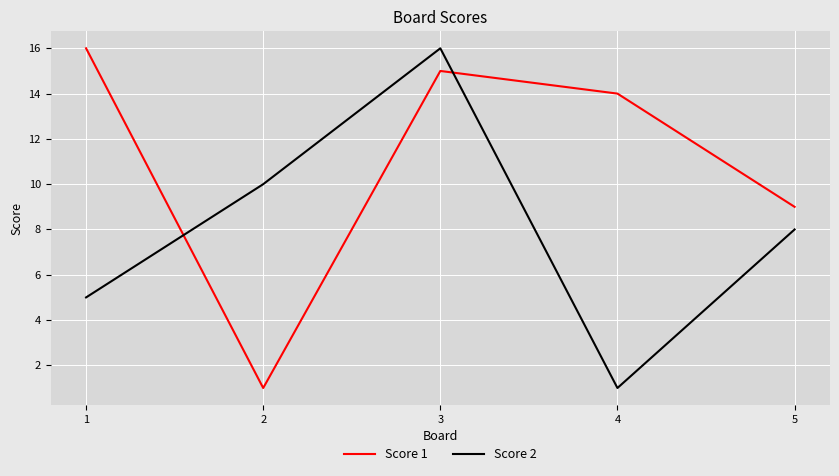

Reading right to left, what are all the values shown in this chart?

Score 1: 9	14	15	1	16
Score 2: 8	1	16	10	5